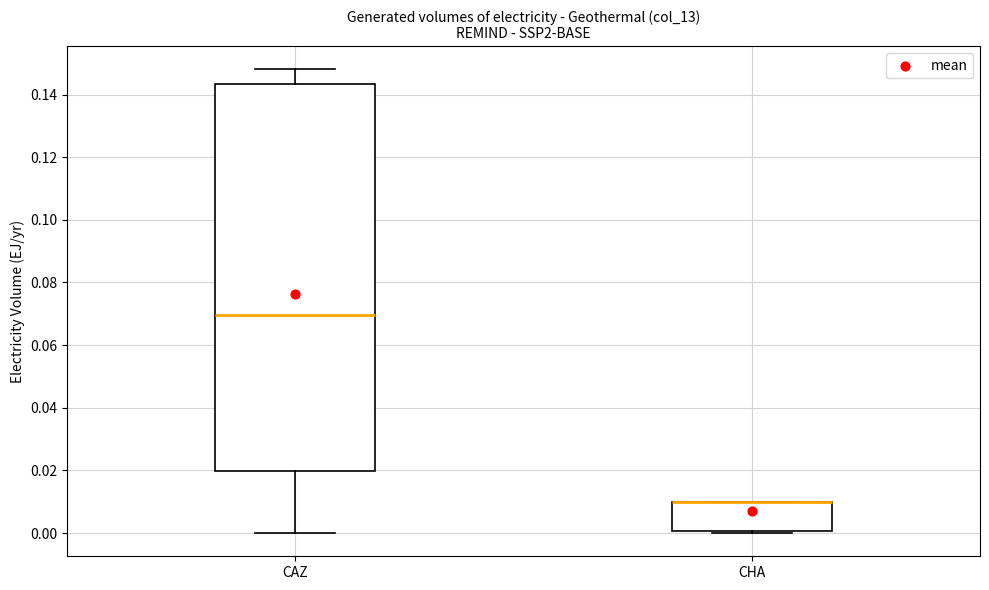

Which box is the tallest, from its lower edge to its upper edge?

CAZ